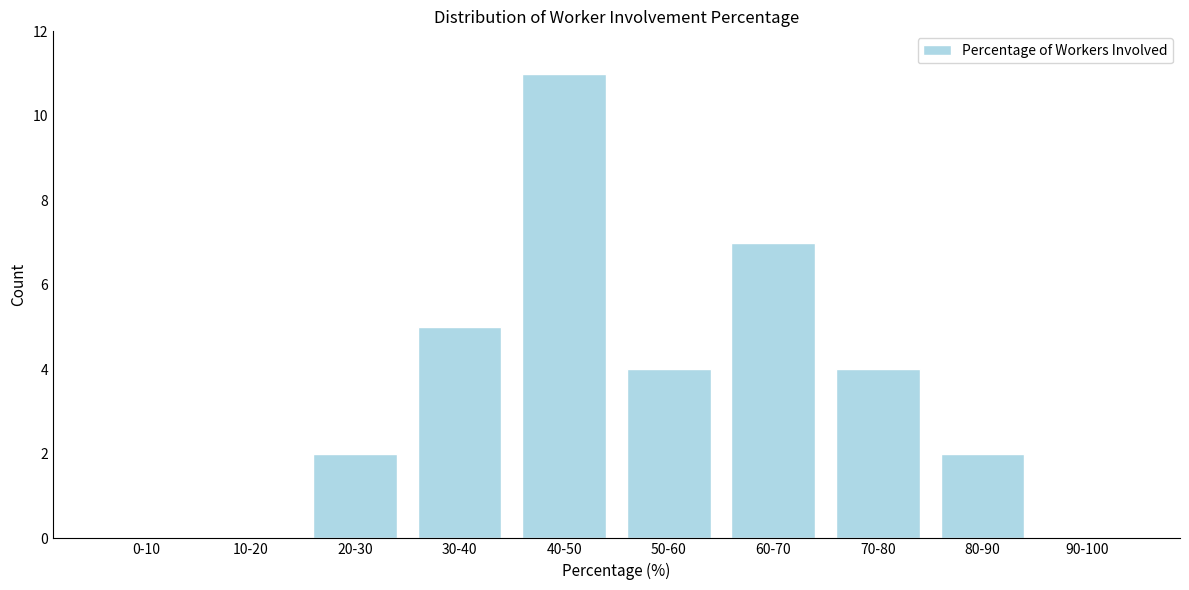

Reading left to right, extract all data points from this chart.

0-10=0	10-20=0	20-30=2	30-40=5	40-50=11	50-60=4	60-70=7	70-80=4	80-90=2	90-100=0